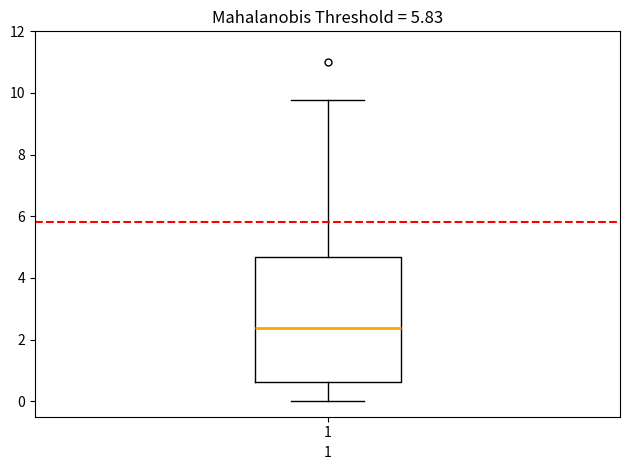

Transcribe this box plot: give where the median line is, the range the box spans, and where the two whiskers end, as read against the y-axis. The values are not printed on the chart, so give them approximately, as read against the axis.

median 2.4, box 0.6 to 4.6, whiskers 0.0 to 9.8